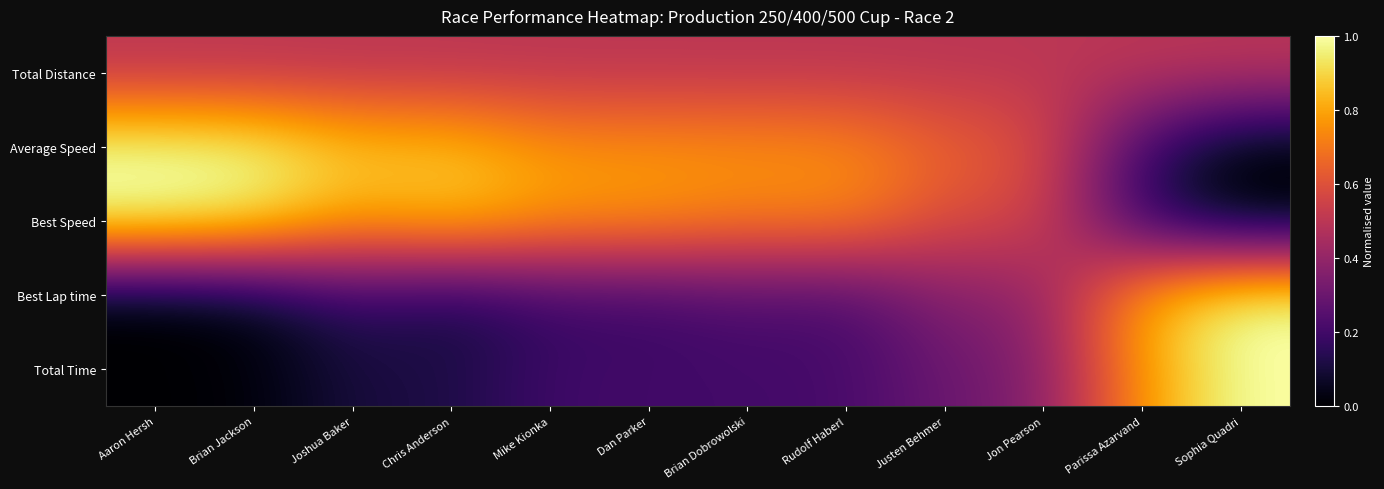

How many distinct data groups are displayed?

5